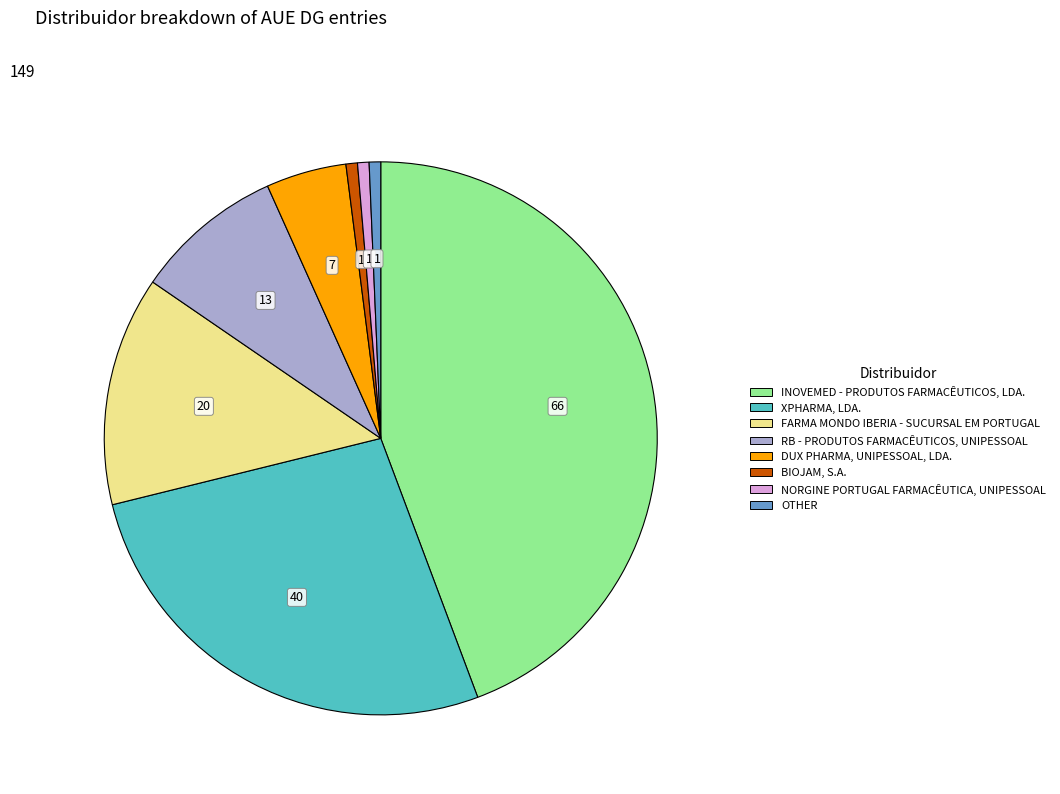

What is the largest slice in the pie chart?

INOVEMED - PRODUTOS FARMACÊUTICOS, LDA.